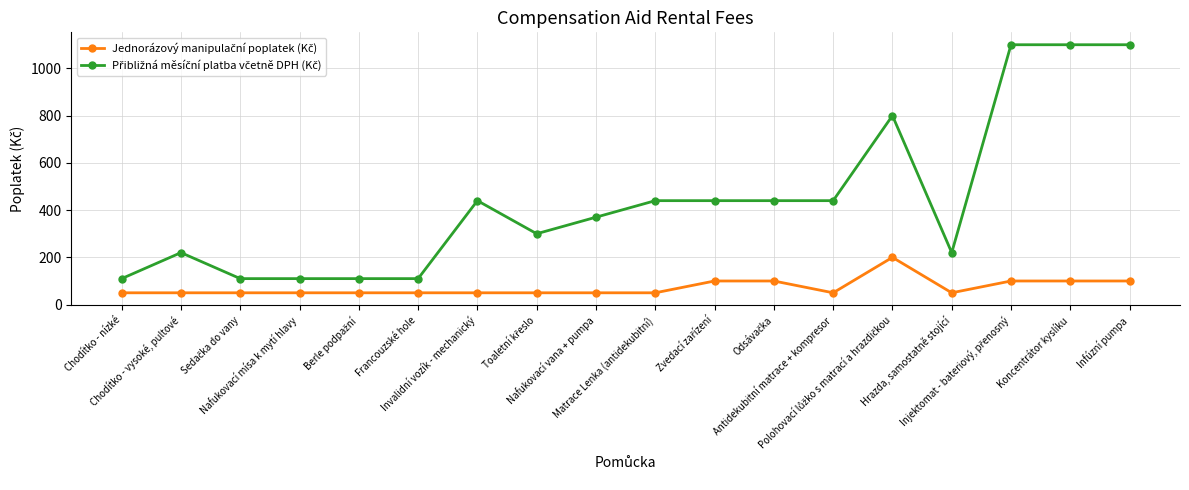

What is the maximum value shown in the chart?

1100